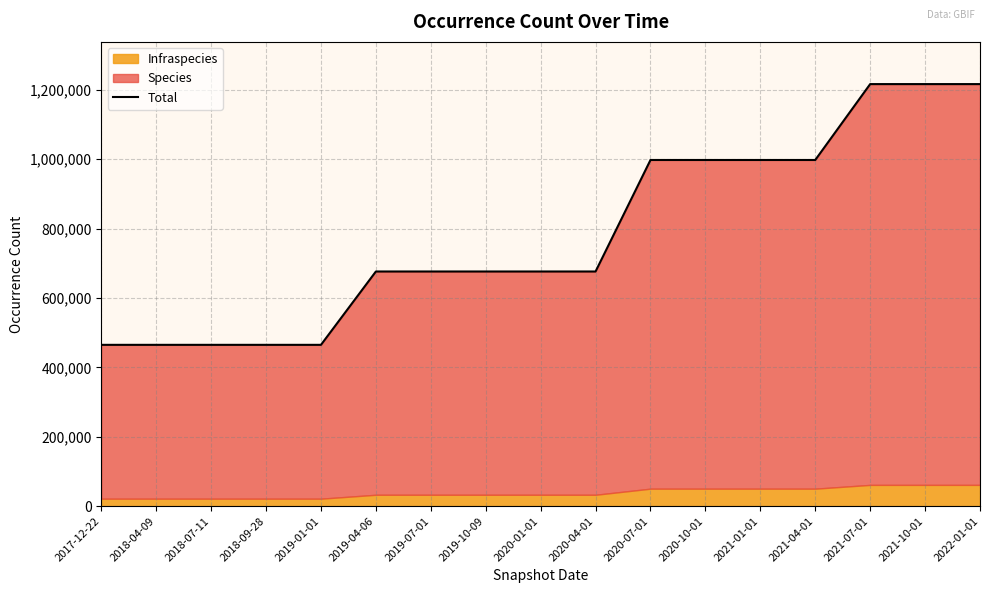

What is the sum of the values at 2021-04-01 and 2021-01-01?

1995938